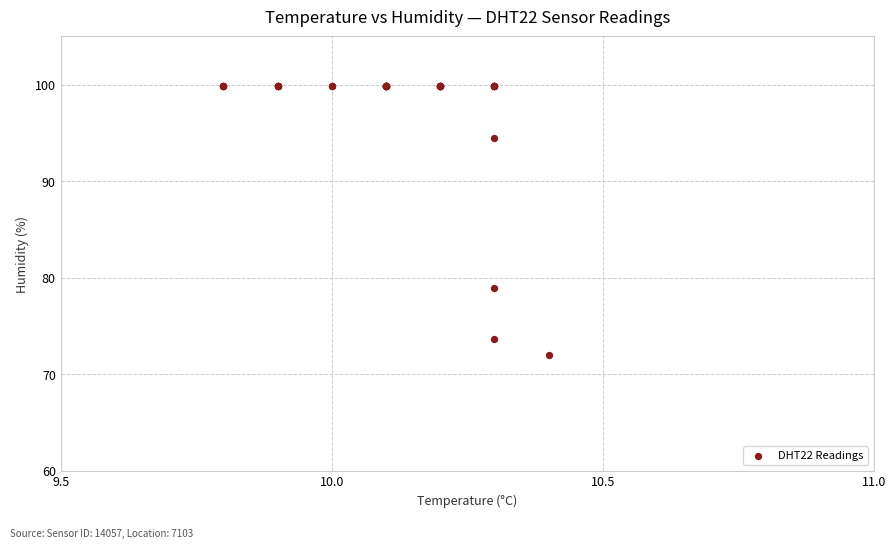

What Y value in the scatter plot is closest to 85?

78.9